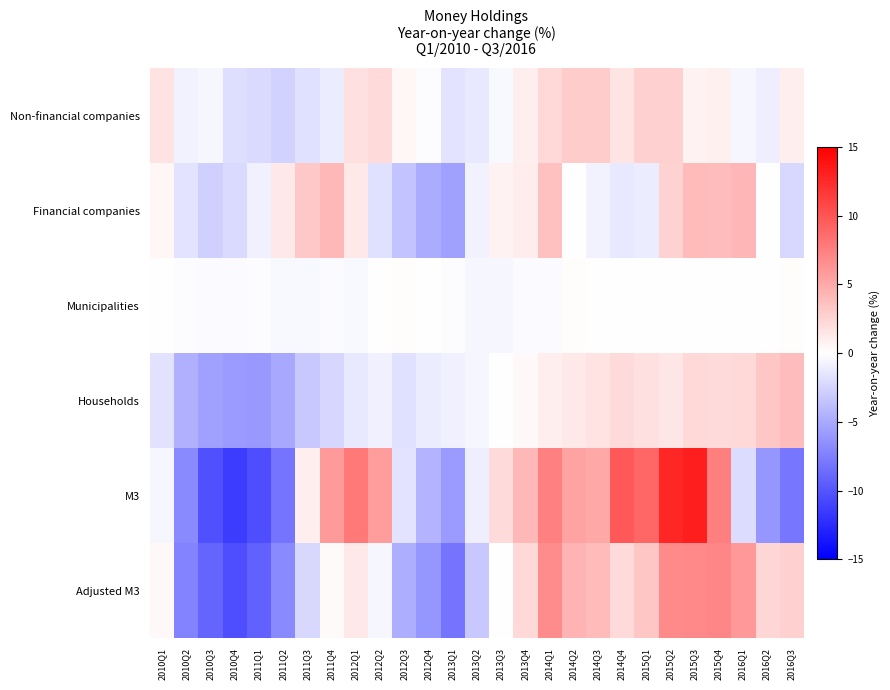

Reading left to right, extract all data points from this chart.

Non-financial companies: 2010Q1=1.7	2010Q2=-0.8	2010Q3=-0.5	2010Q4=-1.9	2011Q1=-2.1	2011Q2=-2.7	2011Q3=-1.8	2011Q4=-1.1	2012Q1=1.8	2012Q2=2.2	2012Q3=0.5	2012Q4=-0.1	2013Q1=-1.6	2013Q2=-1.4	2013Q3=-0.4	2013Q4=1.0	2014Q1=2.3	2014Q2=3.0	2014Q3=3.0	2014Q4=1.6	2015Q1=2.7	2015Q2=2.8	2015Q3=0.8	2015Q4=0.9	2016Q1=-0.5	2016Q2=-0.9	2016Q3=1.0
Financial companies: 2010Q1=0.5	2010Q2=-1.6	2010Q3=-2.7	2010Q4=-2.2	2011Q1=-0.8	2011Q2=1.3	2011Q3=3.2	2011Q4=4.1	2012Q1=1.3	2012Q2=-1.8	2012Q3=-3.5	2012Q4=-4.9	2013Q1=-5.5	2013Q2=-0.8	2013Q3=0.8	2013Q4=1.1	2014Q1=3.6	2014Q2=-0.1	2014Q3=-0.7	2014Q4=-1.4	2015Q1=-1.1	2015Q2=2.6	2015Q3=4.0	2015Q4=4.0	2016Q1=4.2	2016Q2=-0.0	2016Q3=-2.3
Municipalities: 2010Q1=-0.1	2010Q2=-0.2	2010Q3=-0.3	2010Q4=-0.3	2011Q1=-0.1	2011Q2=-0.4	2011Q3=-0.4	2011Q4=-0.3	2012Q1=-0.4	2012Q2=-0.1	2012Q3=0.1	2012Q4=-0.1	2013Q1=-0.1	2013Q2=-0.5	2013Q3=-0.5	2013Q4=-0.3	2014Q1=-0.2	2014Q2=0.1	2014Q3=0.0	2014Q4=-0.1	2015Q1=-0.1	2015Q2=0.0	2015Q3=-0.1	2015Q4=-0.0	2016Q1=0.0	2016Q2=0.1	2016Q3=0.2
Households: 2010Q1=-1.7	2010Q2=-4.6	2010Q3=-5.6	2010Q4=-6.0	2011Q1=-6.1	2011Q2=-5.1	2011Q3=-3.3	2011Q4=-2.5	2012Q1=-1.3	2012Q2=-0.8	2012Q3=-1.8	2012Q4=-1.1	2013Q1=-0.9	2013Q2=-0.5	2013Q3=0.1	2013Q4=0.4	2014Q1=1.1	2014Q2=1.4	2014Q3=1.7	2014Q4=2.1	2015Q1=1.9	2015Q2=1.4	2015Q3=2.2	2015Q4=2.2	2016Q1=2.3	2016Q2=3.3	2016Q3=3.9
M3: 2010Q1=-0.5	2010Q2=-6.9	2010Q3=-10.2	2010Q4=-11.5	2011Q1=-10.3	2011Q2=-8.2	2011Q3=1.0	2011Q4=5.9	2012Q1=7.8	2012Q2=5.8	2012Q3=-1.6	2012Q4=-4.4	2013Q1=-6.0	2013Q2=-1.0	2013Q3=2.1	2013Q4=4.1	2014Q1=7.4	2014Q2=5.5	2014Q3=5.0	2014Q4=9.7	2015Q1=8.9	2015Q2=12.8	2015Q3=13.2	2015Q4=7.6	2016Q1=-2.1	2016Q2=-6.2	2016Q3=-8.0
Adjusted M3: 2010Q1=0.4	2010Q2=-7.2	2010Q3=-9.1	2010Q4=-10.4	2011Q1=-9.2	2011Q2=-6.8	2011Q3=-2.3	2011Q4=0.3	2012Q1=1.3	2012Q2=-0.6	2012Q3=-4.7	2012Q4=-6.2	2013Q1=-8.1	2013Q2=-3.2	2013Q3=-0.1	2013Q4=2.3	2014Q1=6.8	2014Q2=4.4	2014Q3=4.0	2014Q4=2.2	2015Q1=3.3	2015Q2=6.9	2015Q3=6.9	2015Q4=7.1	2016Q1=6.1	2016Q2=2.4	2016Q3=2.8